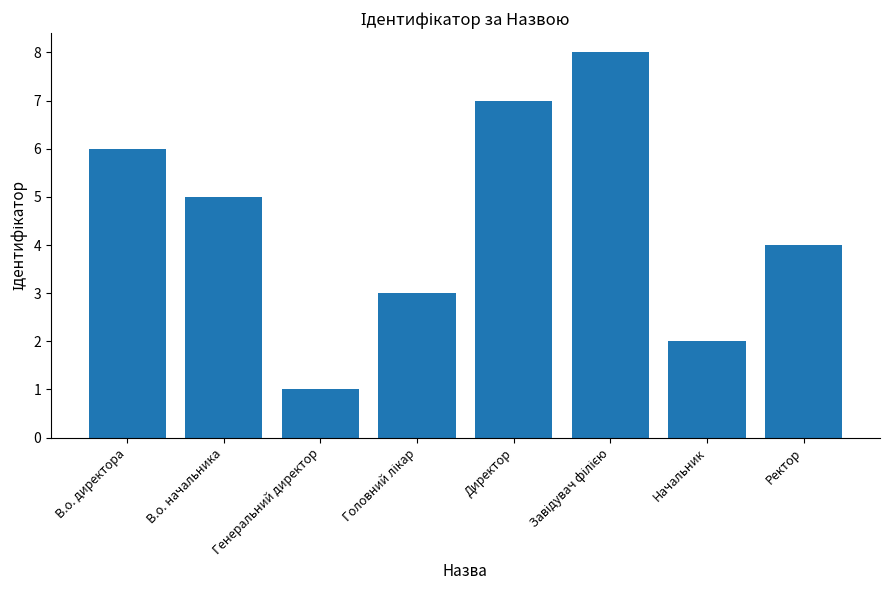

Is it true that the value at Директор is 7?

True